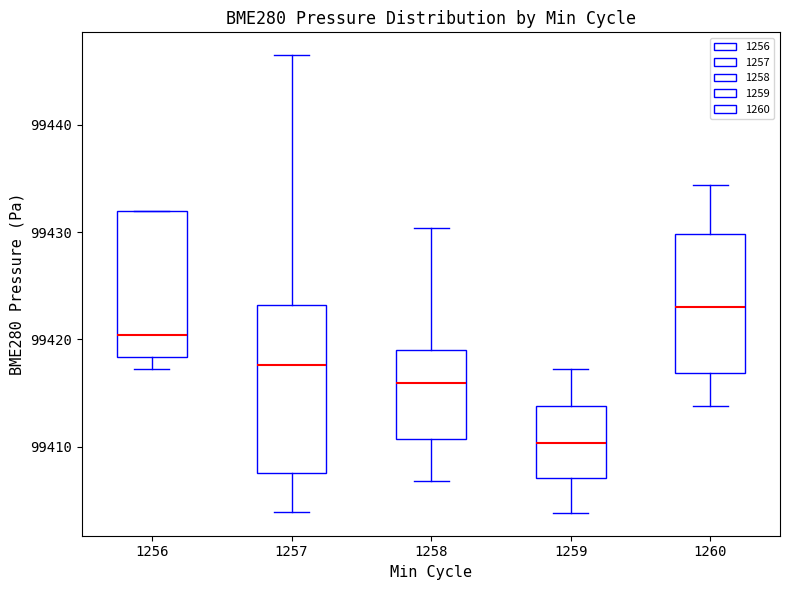

Reading left to right, read every box against the y-axis: the position of its median line, the range the box covers, and the ends of its whiskers. The values are not printed on the chart, so give them approximately, as read against the axis.

1256: median 99420, box 99418 to 99432, whiskers 99417 to 99432
1257: median 99418, box 99408 to 99423, whiskers 99404 to 99447
1258: median 99416, box 99411 to 99419, whiskers 99407 to 99430
1259: median 99410, box 99407 to 99414, whiskers 99404 to 99417
1260: median 99423, box 99417 to 99430, whiskers 99414 to 99434